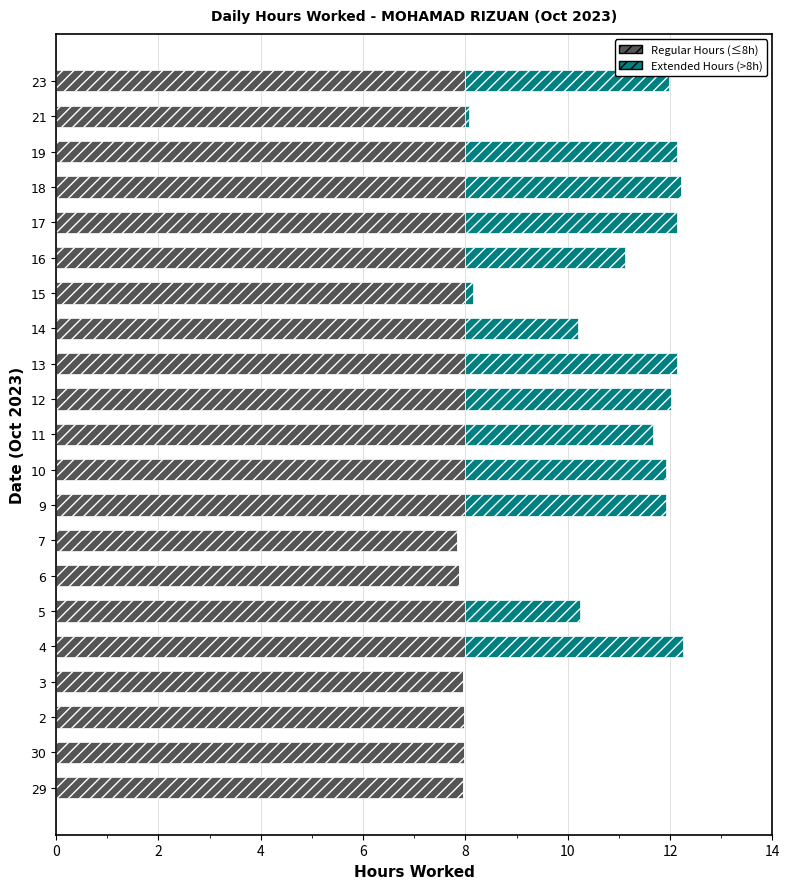

What is the total value across all series at 4?

12.3